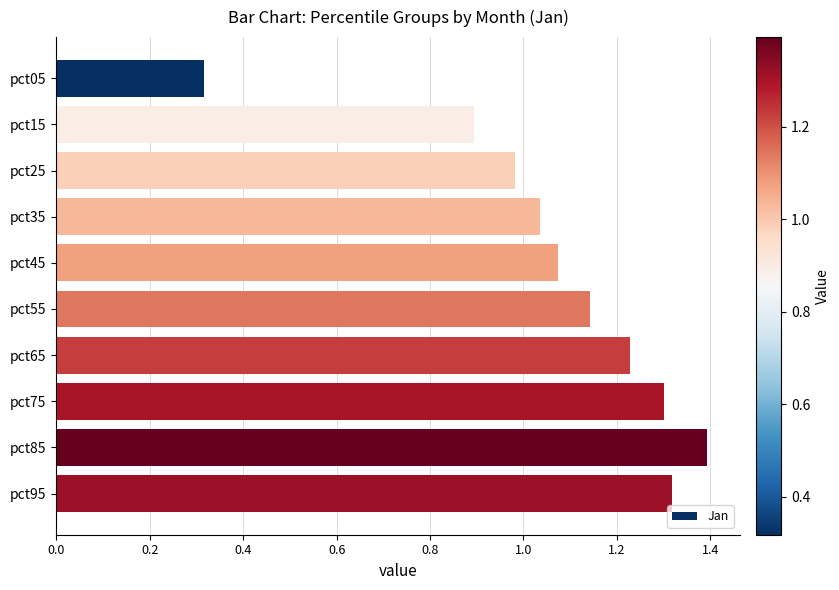

At which category does the chart reach its minimum across all series?

pct05